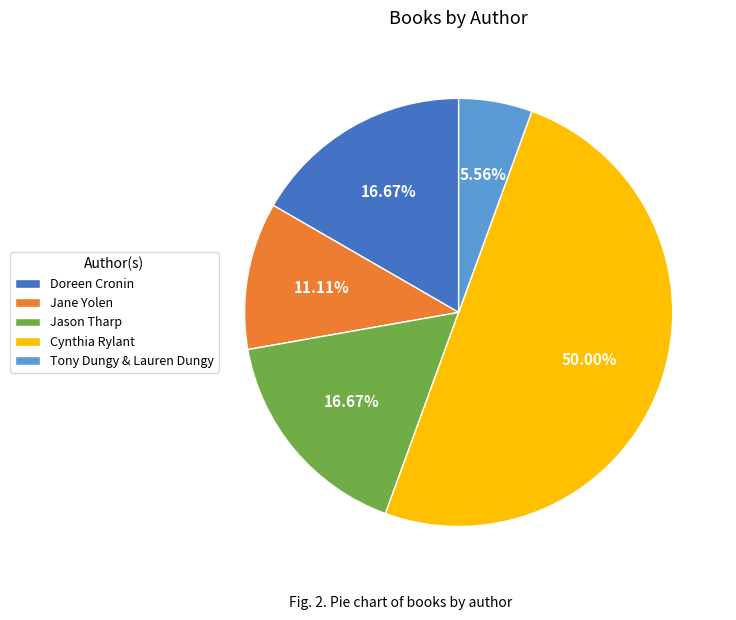

Approximately how many times larger is the value at Doreen Cronin compared to Jason Tharp?

1.0